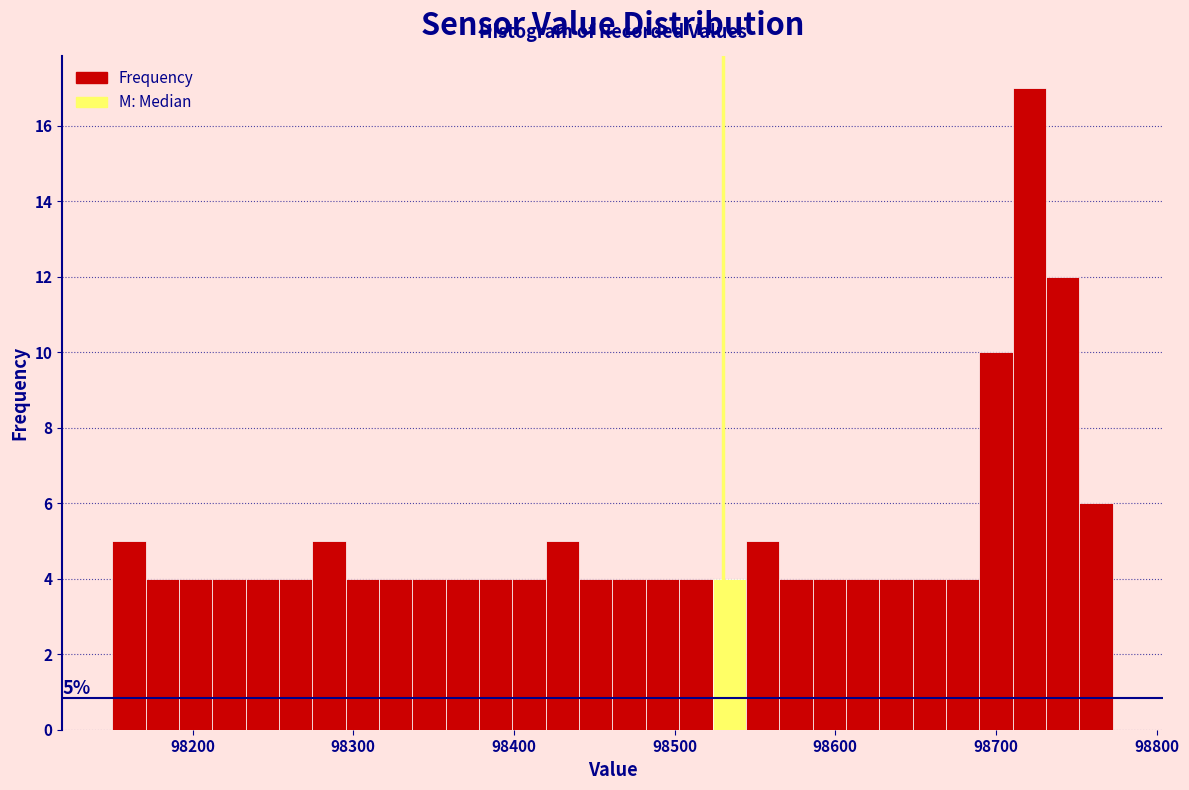

Read against the x-axis, roughly where is the centre of the tallest bar?

98720